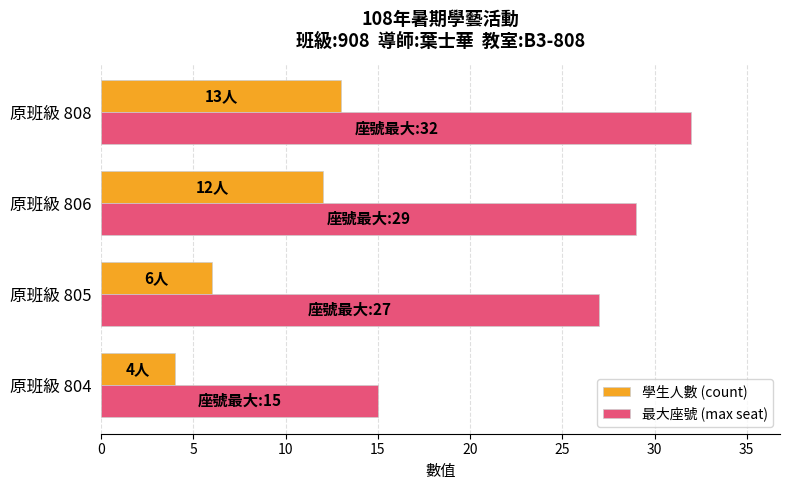

Rank the series by their maximum value, from lowest to highest.

學生人數 (count), 最大座號 (max seat)